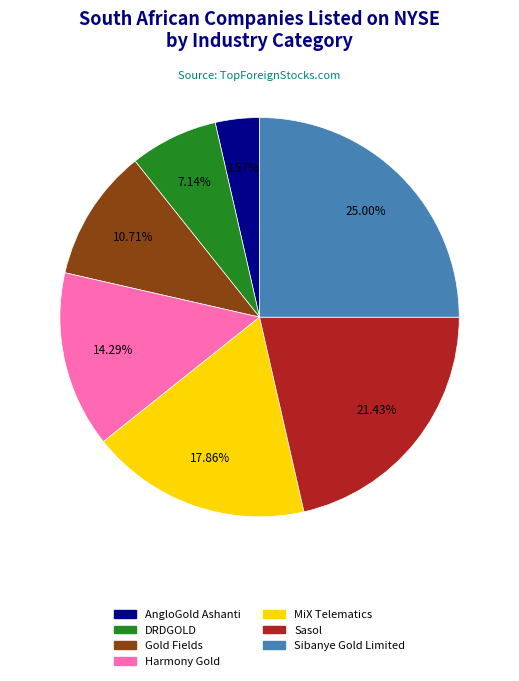

The Harmony Gold slice represents 14% of the pie. True or false?

True